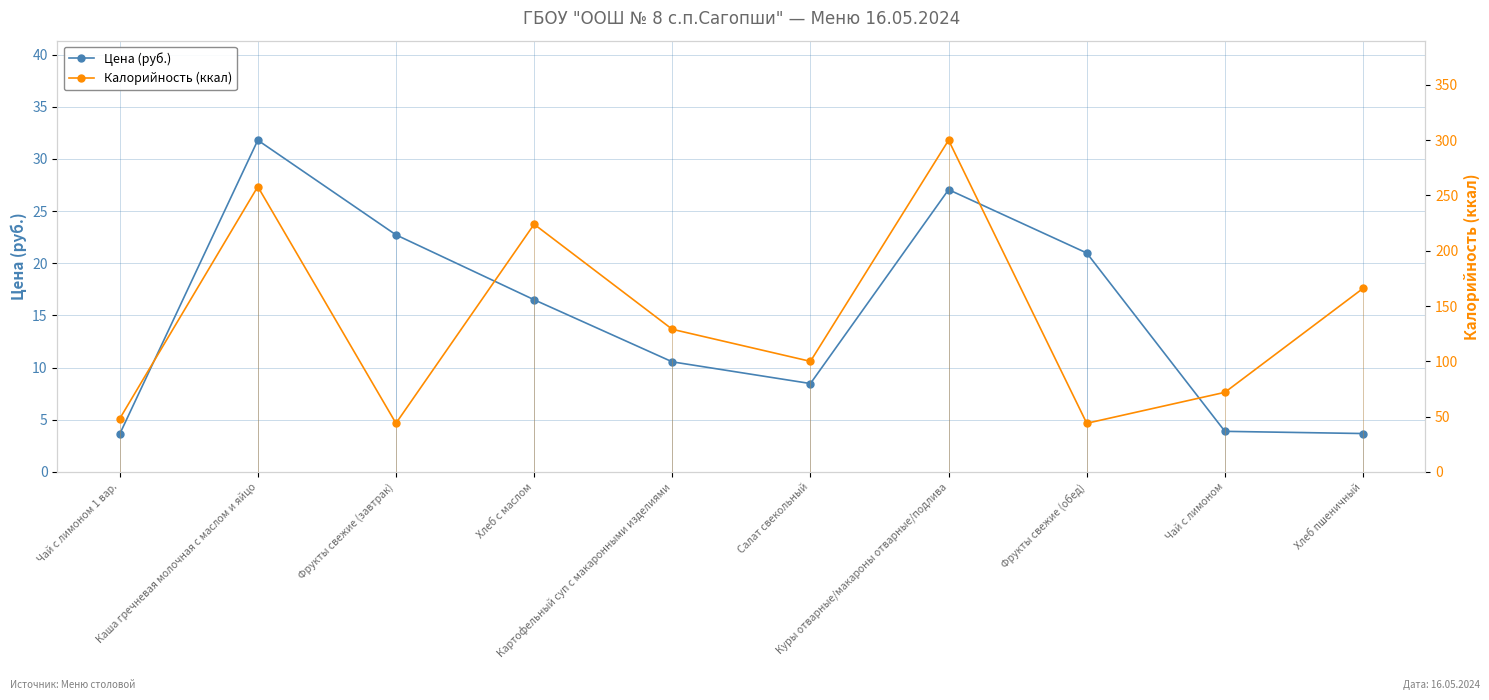

Between Салат свекольный and Фрукты свежие (обед), which is larger?

Фрукты свежие (обед)